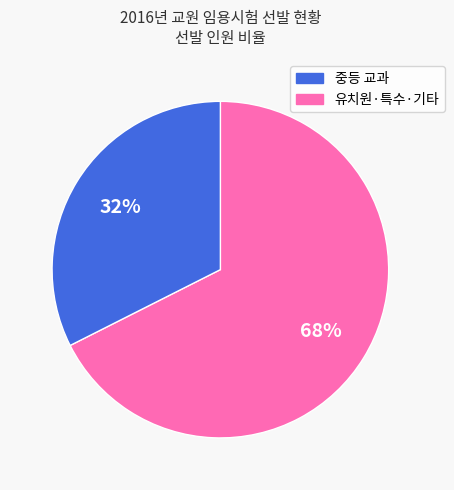

To the nearest percent, what is the average slice percentage?

50%